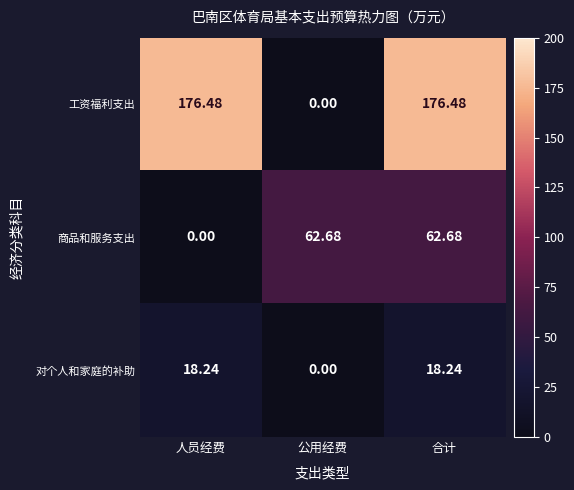

Which series has the largest total across all categories?

工资福利支出